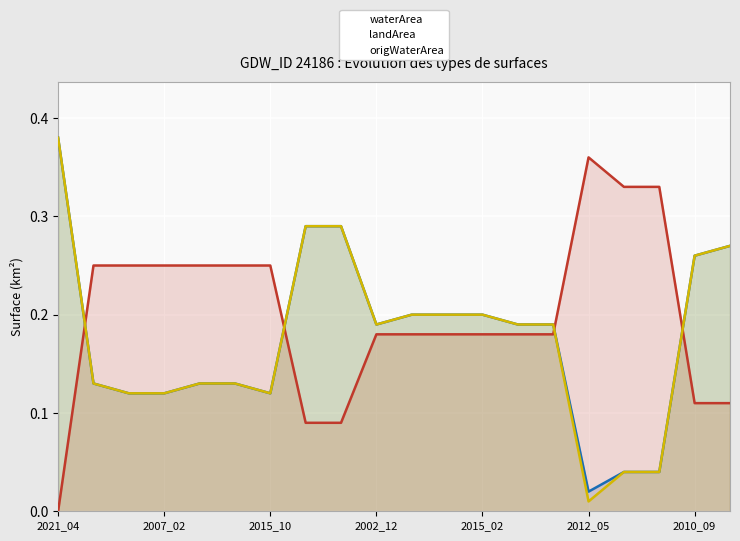

True or false: origWaterArea has more than 0 interior local peaks.

False